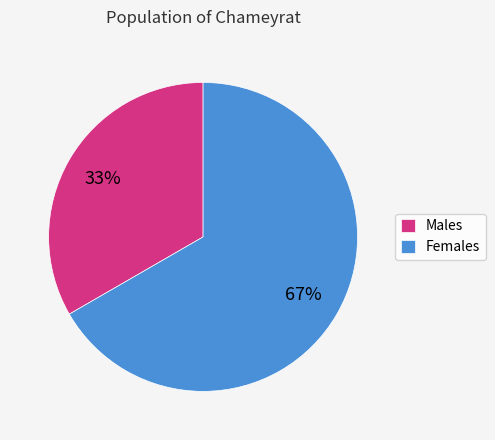

Rank the categories by value from highest to lowest.

Females, Males